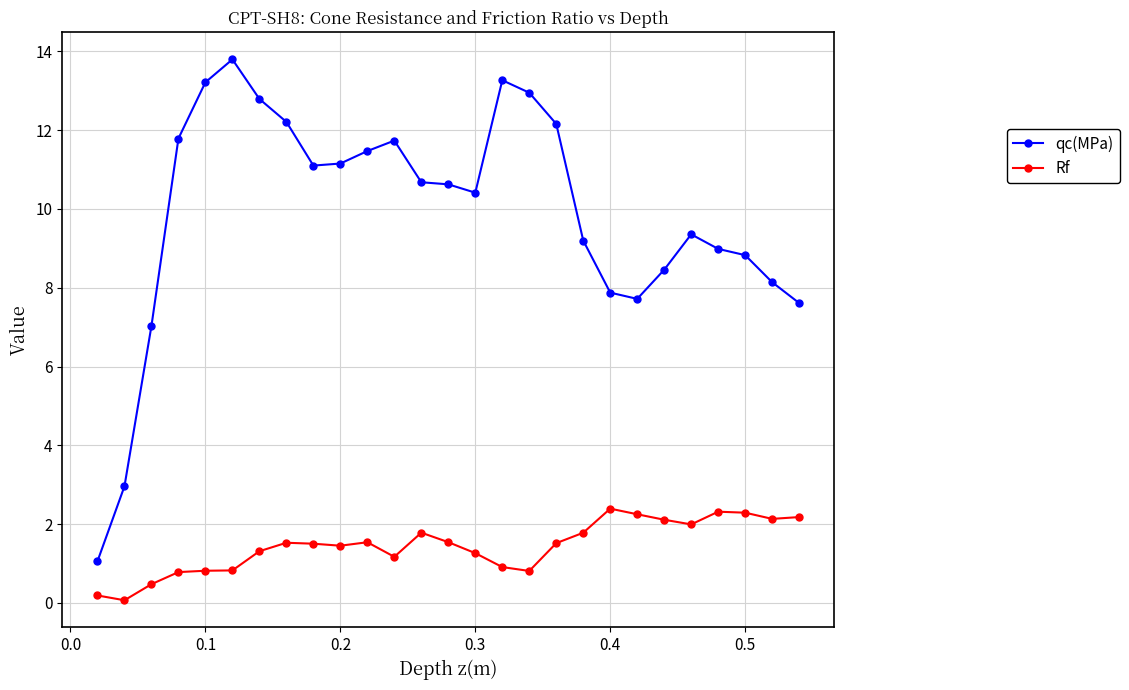

Which series has the largest range (max minus min)?

qc(MPa)